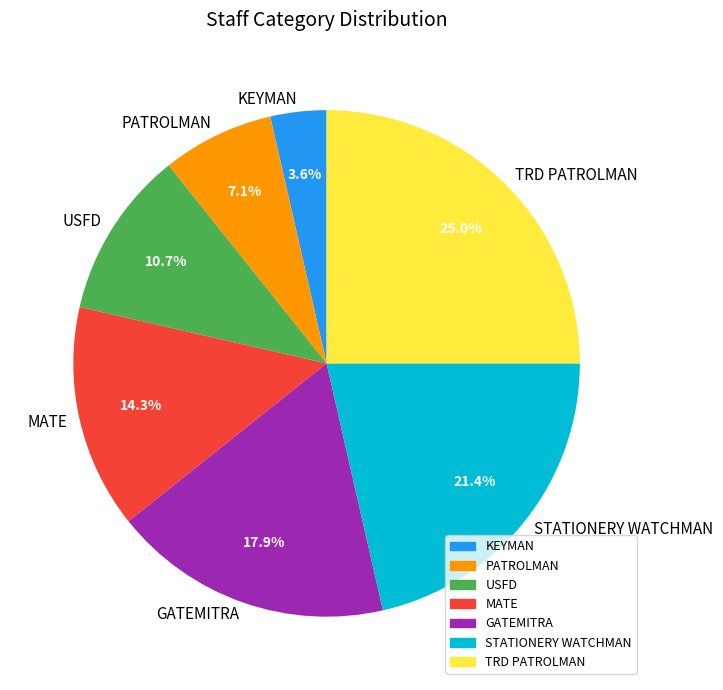

Count the number of slices in the pie.

7